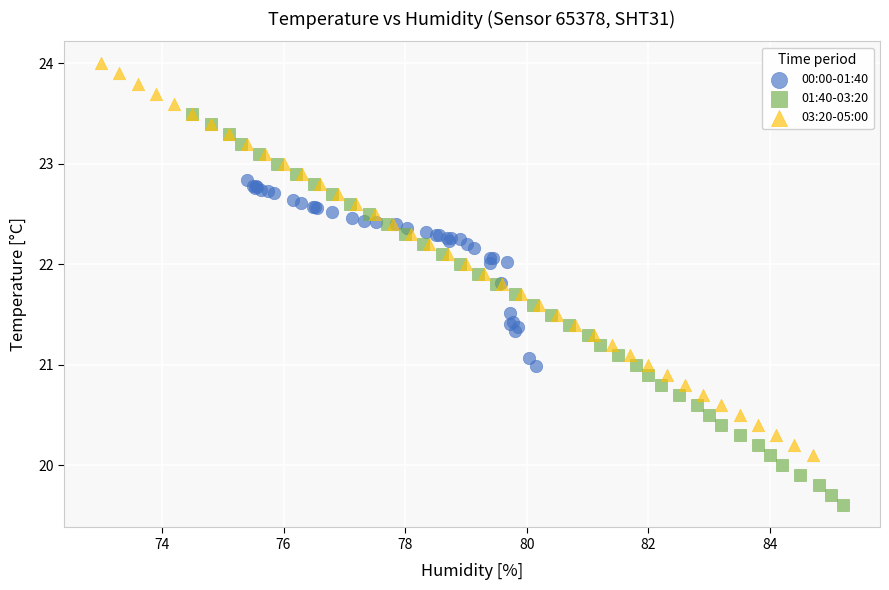

Which series contains the lowest Y value?

01:40-03:20